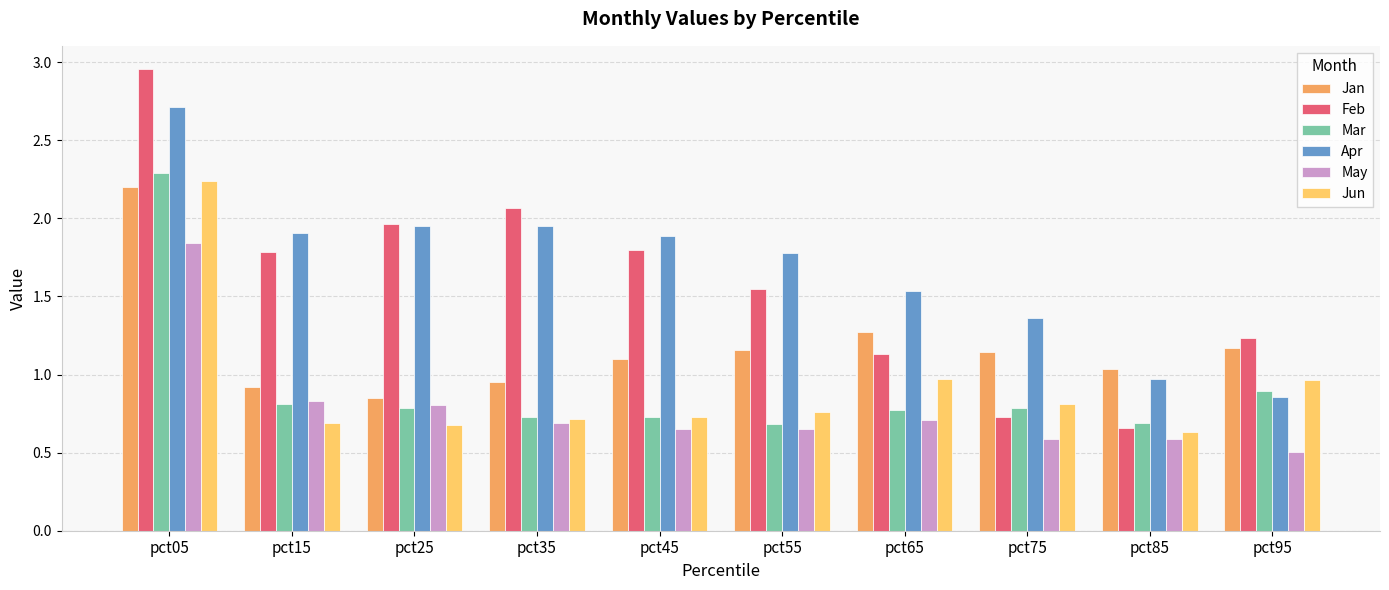

What is the total value across all series at pct85?

4.6